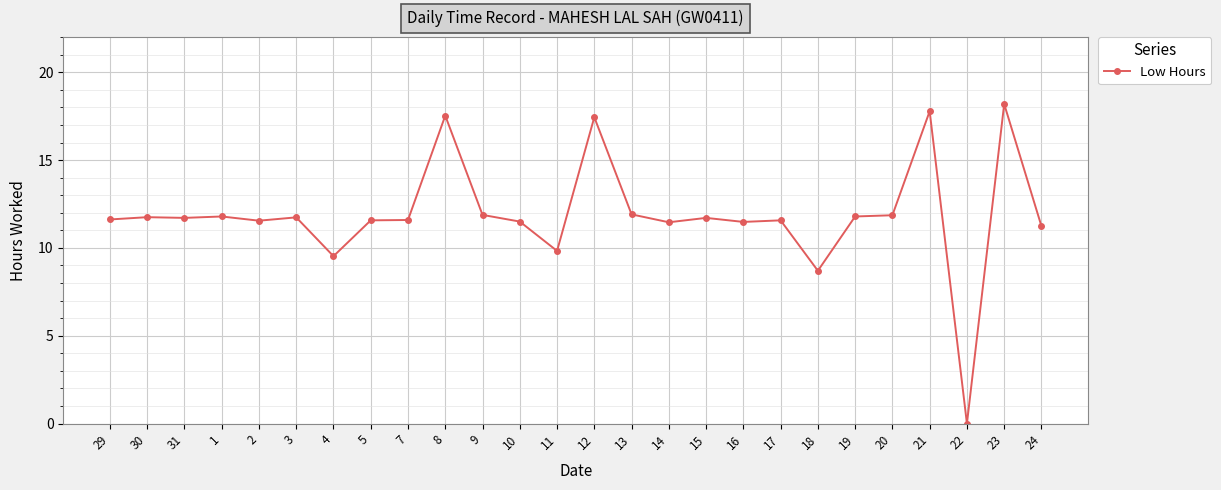

What is the ratio of the value at 16 to the value at 2?

1.0